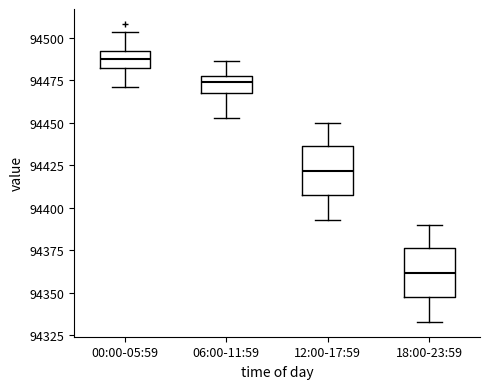

Reading left to right, transcribe this box plot: for each box, give where its median line is, the range the box spans, and where its two whiskers end, as read against the y-axis. The values are not printed on the chart, so give them approximately, as read against the axis.

00:00-05:59: median 94490 (inside the box), box 94480 to 94490, whiskers 94470 to 94505
06:00-11:59: median 94475 (just below the box's upper edge), box 94465 to 94475, whiskers 94455 to 94485
12:00-17:59: median 94420, box 94410 to 94435, whiskers 94395 to 94450
18:00-23:59: median 94360, box 94350 to 94375, whiskers 94335 to 94390